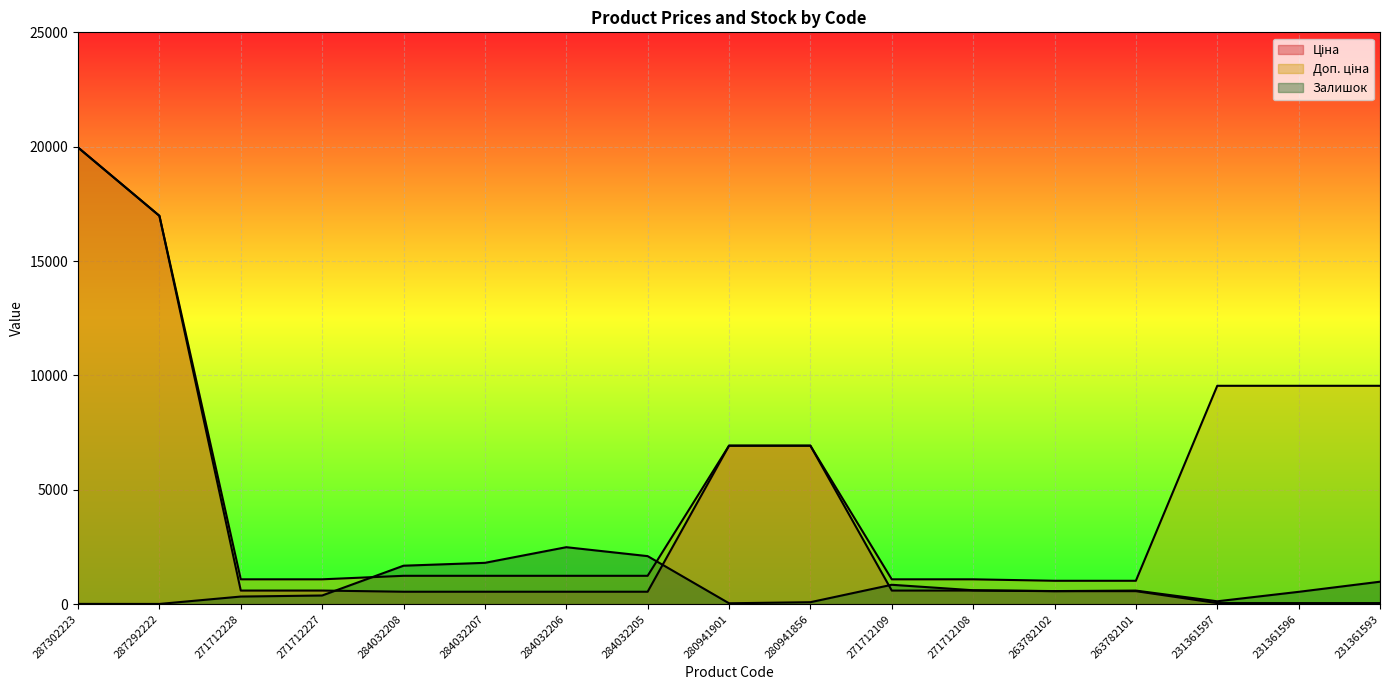

True or false: Ціна and Доп. ціна intersect in this chart.

False